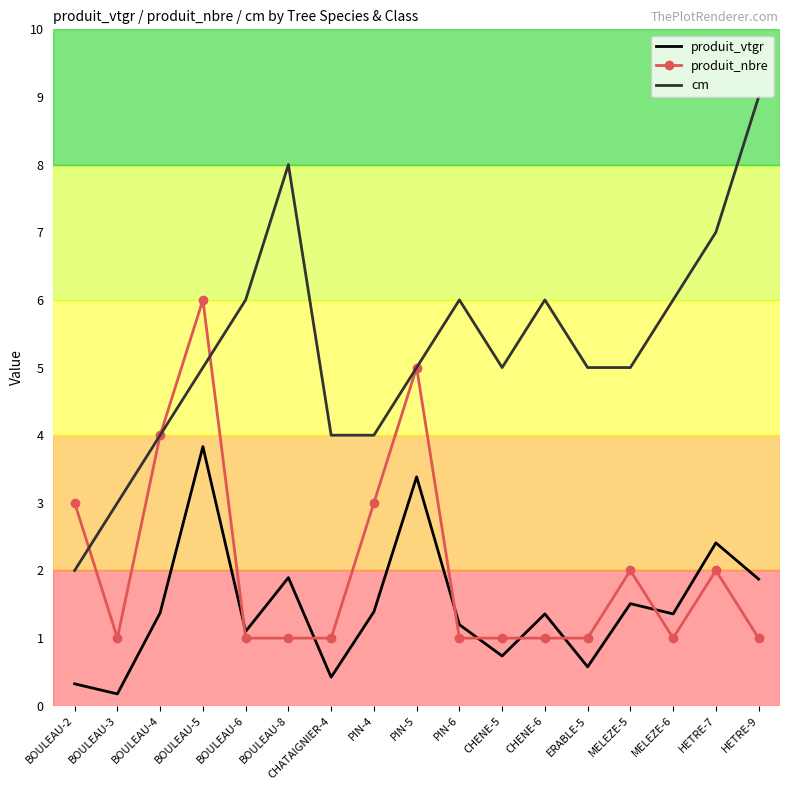

Which category has the highest value across all series?

HETRE-9